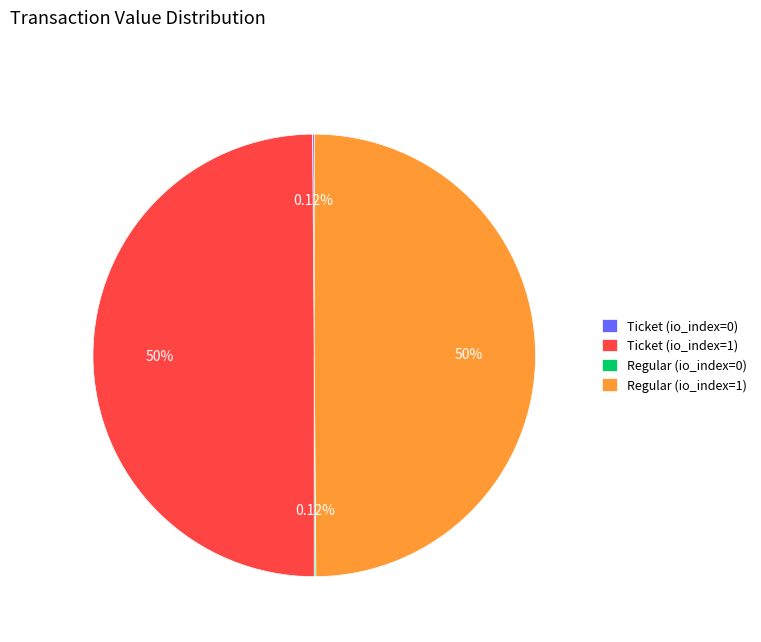

Is it true that Regular (io_index=0) is 0% of the pie?

True